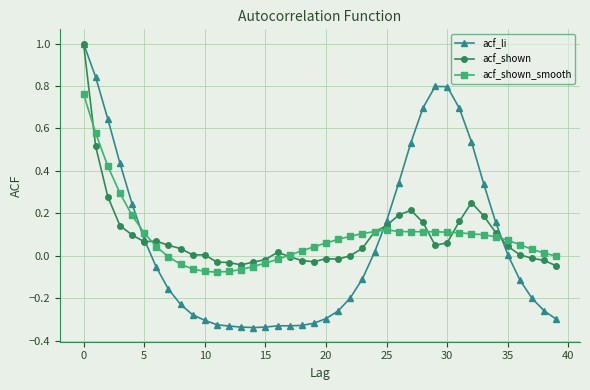

What is the maximum value shown in the chart?

1.0